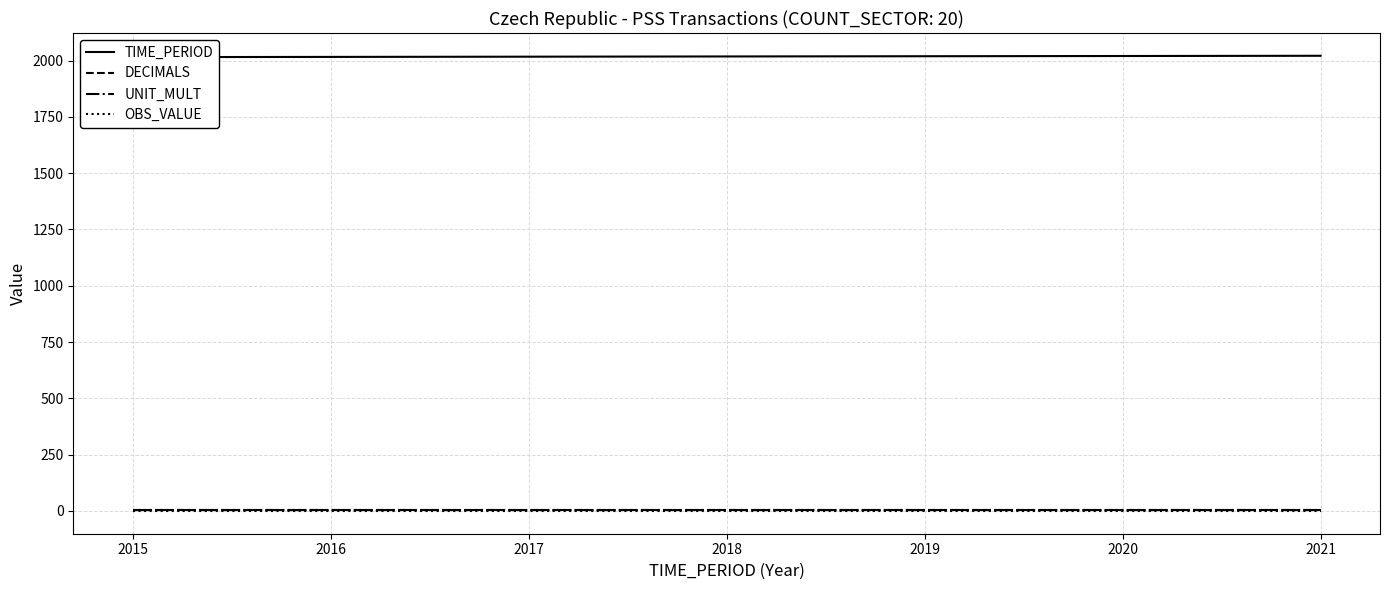

Reading right to left, transcribe all the data shown in this chart.

TIME_PERIOD: 2021	2020	2019	2018	2017	2016	2015
DECIMALS: 3	3	3	3	3	3	3
UNIT_MULT: 6	6	6	6	6	6	6
OBS_VALUE: 0	0	0	0	0	0	0